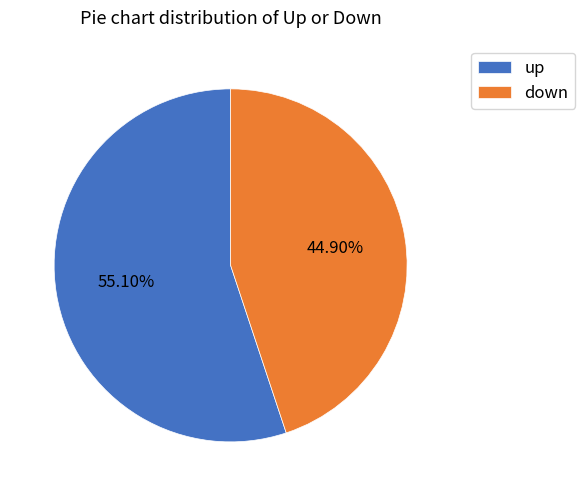

To the nearest percent, what percentage of the pie is down?

45%